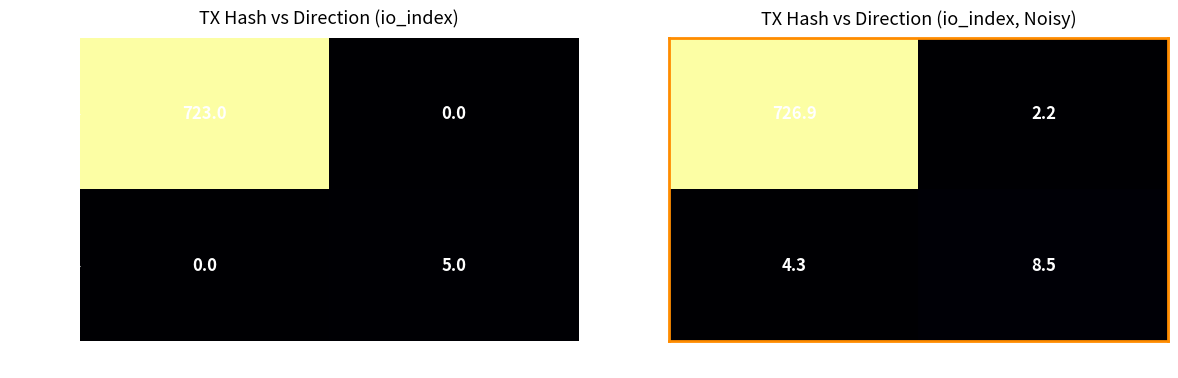

What is the total value across all series at 1?

10.7